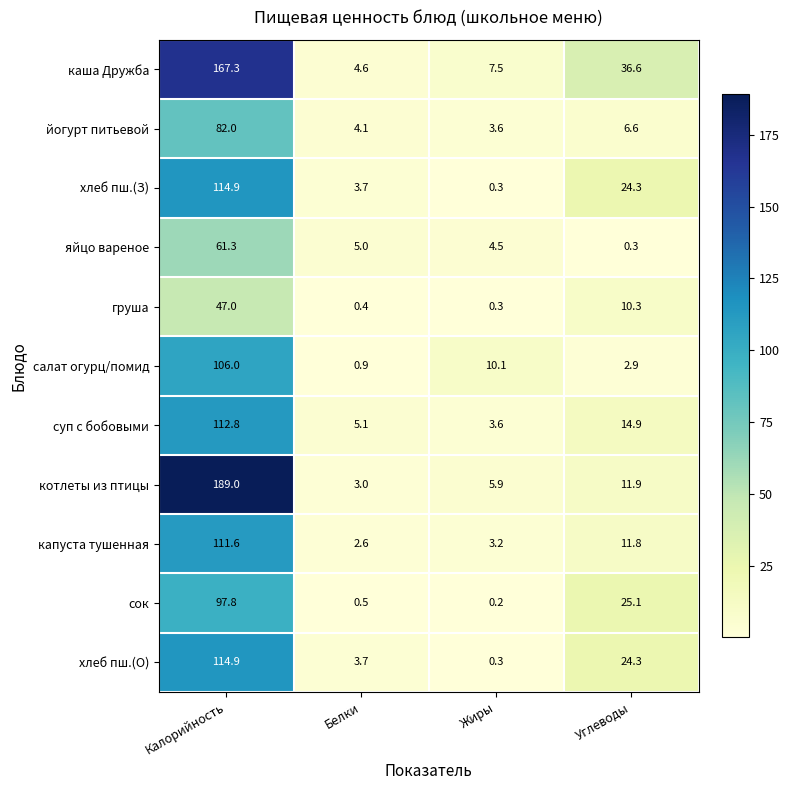

Which category has the highest value across all series?

Калорийность